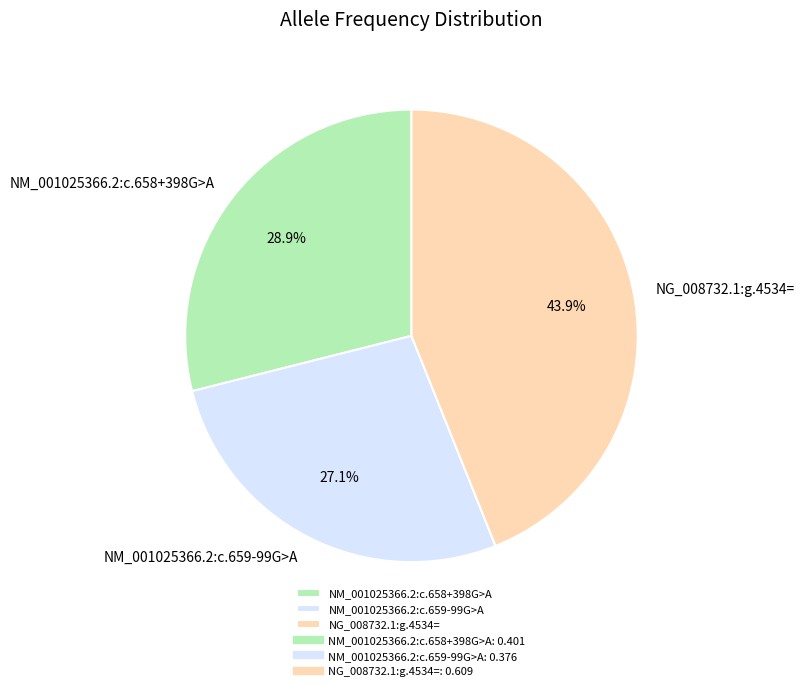

To the nearest percent, what is the average slice percentage?

33%